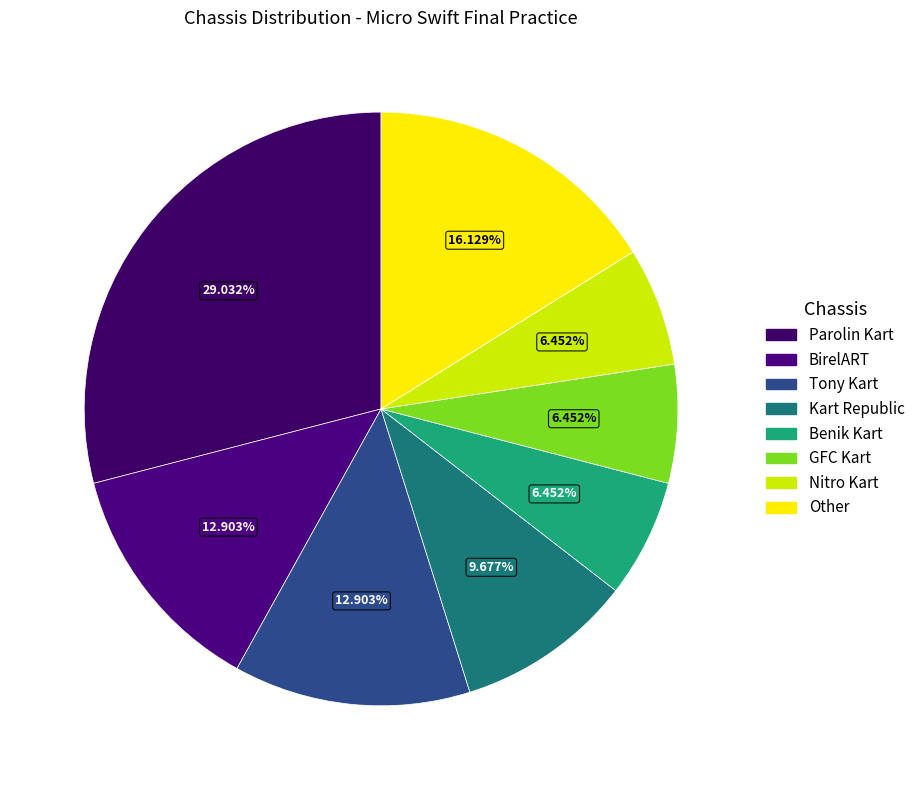

Is it true that Tony Kart is 13% of the pie?

True